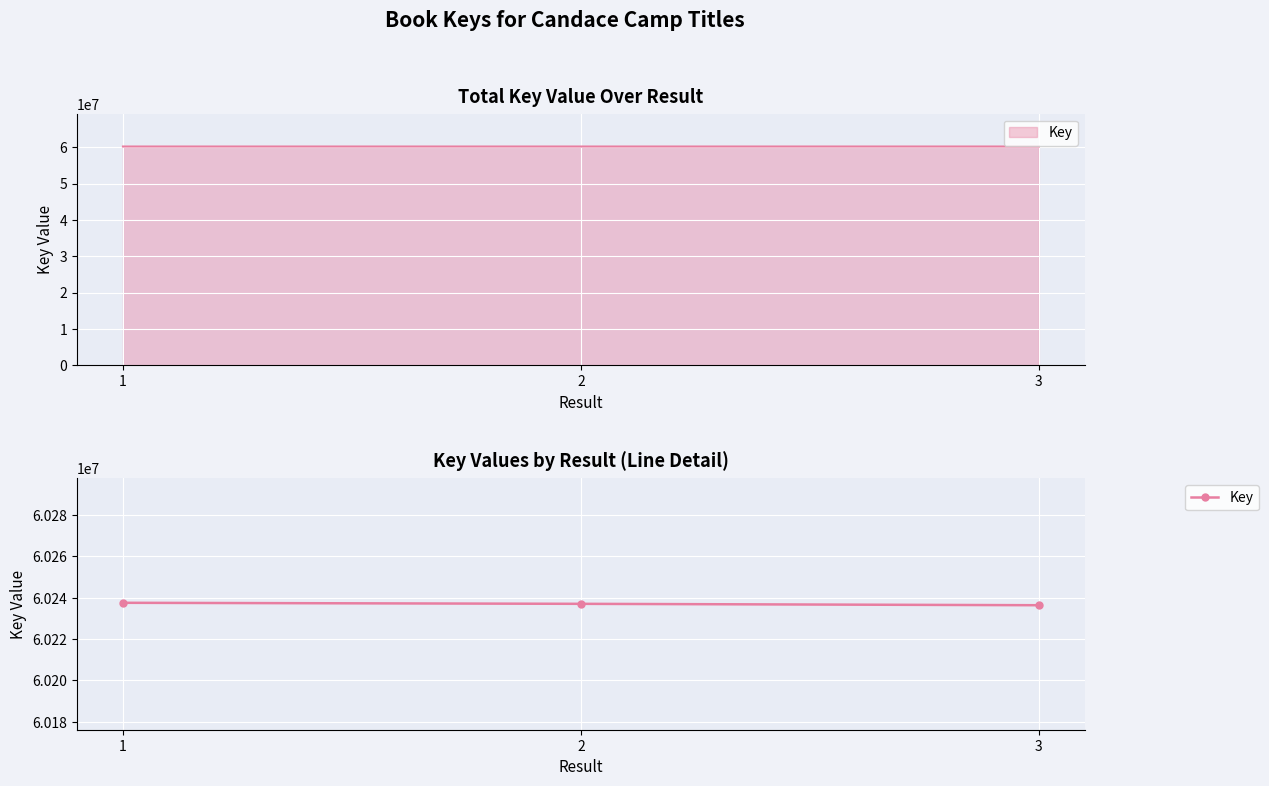

What is the sum of the values at 3 and 1?

120473945